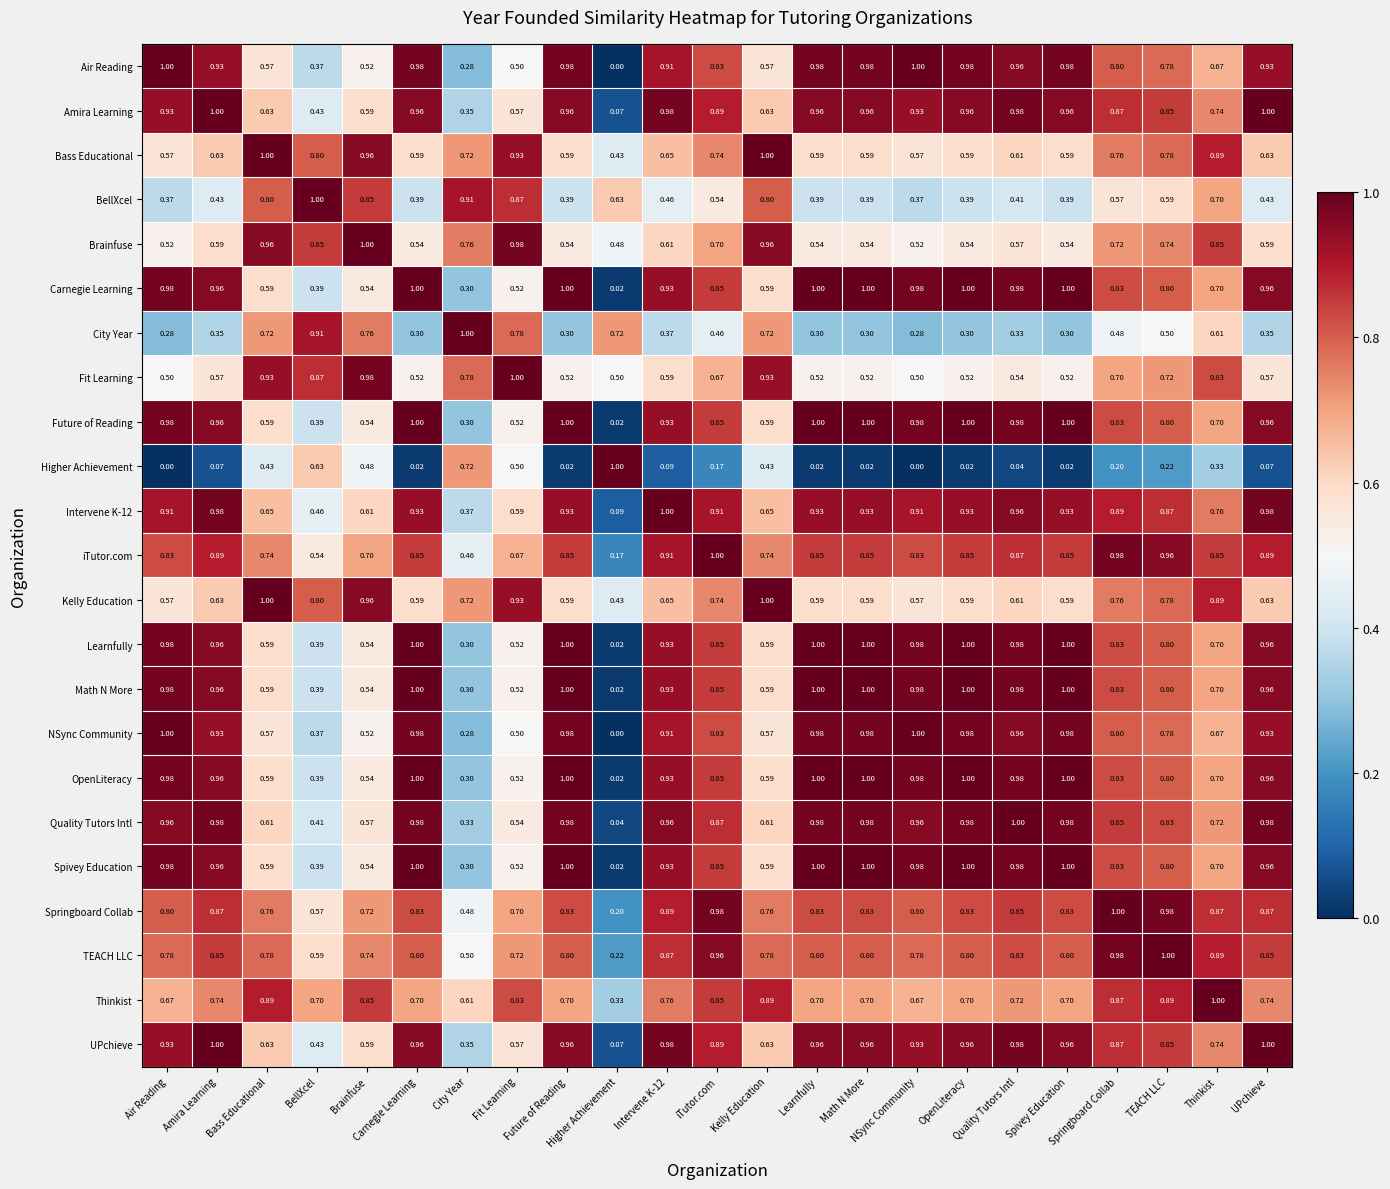

At Learnfully, list the series in order from smallest to largest.

Higher Achievement, City Year, BellXcel, Fit Learning, Brainfuse, Bass Educational, Kelly Education, Thinkist, TEACH LLC, Springboard Collab, iTutor.com, Intervene K-12, Amira Learning, UPchieve, Air Reading, NSync Community, Quality Tutors Intl, Carnegie Learning, Future of Reading, Learnfully, Math N More, OpenLiteracy, Spivey Education